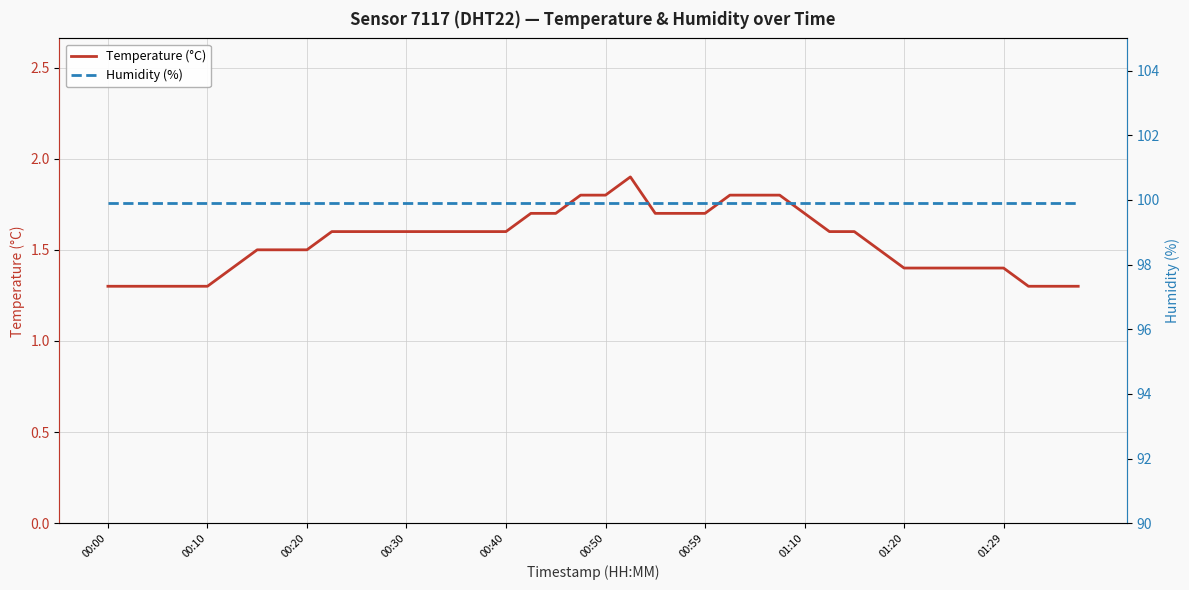

At which category is the sum across all series the highest?

21